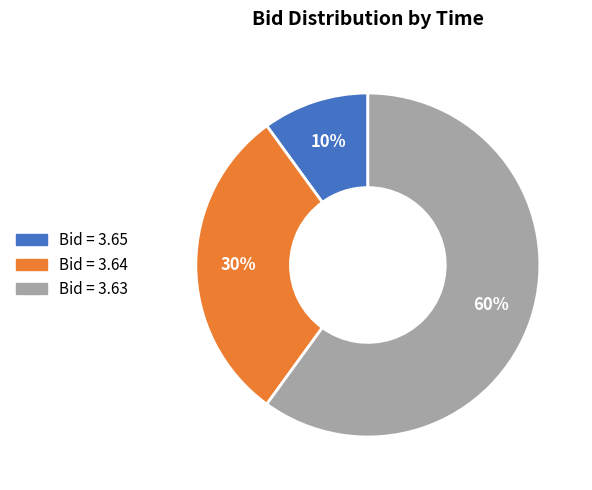

How many segments does this pie chart have?

3